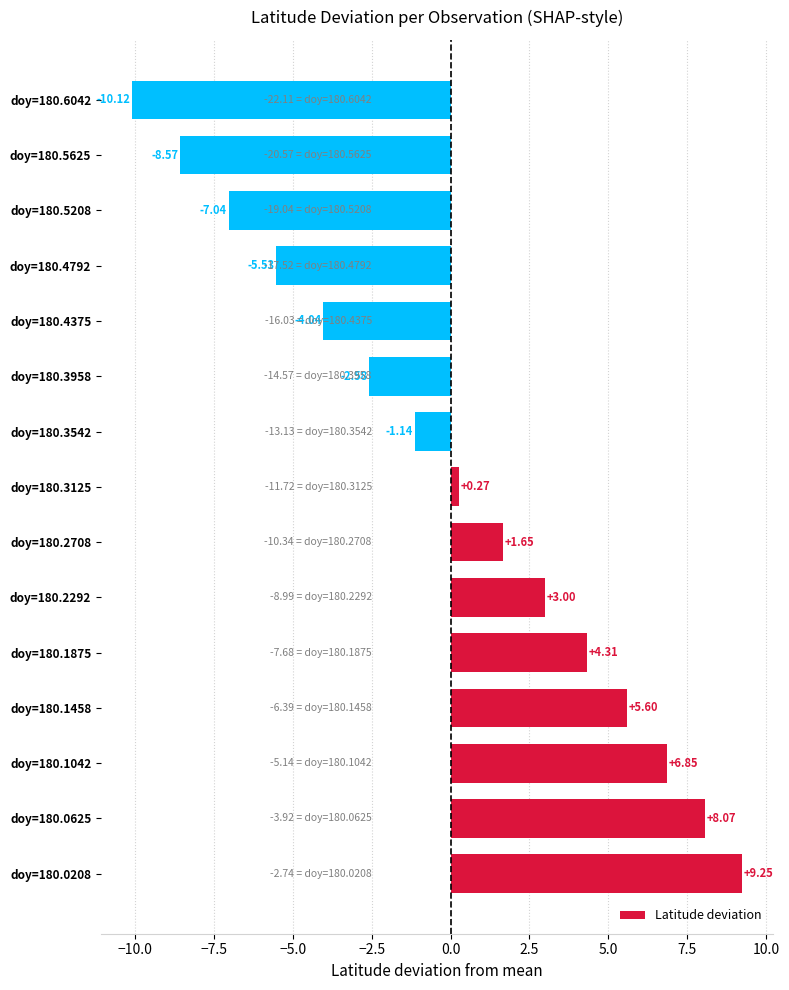

Which has a higher value, doy=180.3958 or doy=180.0208?

doy=180.0208